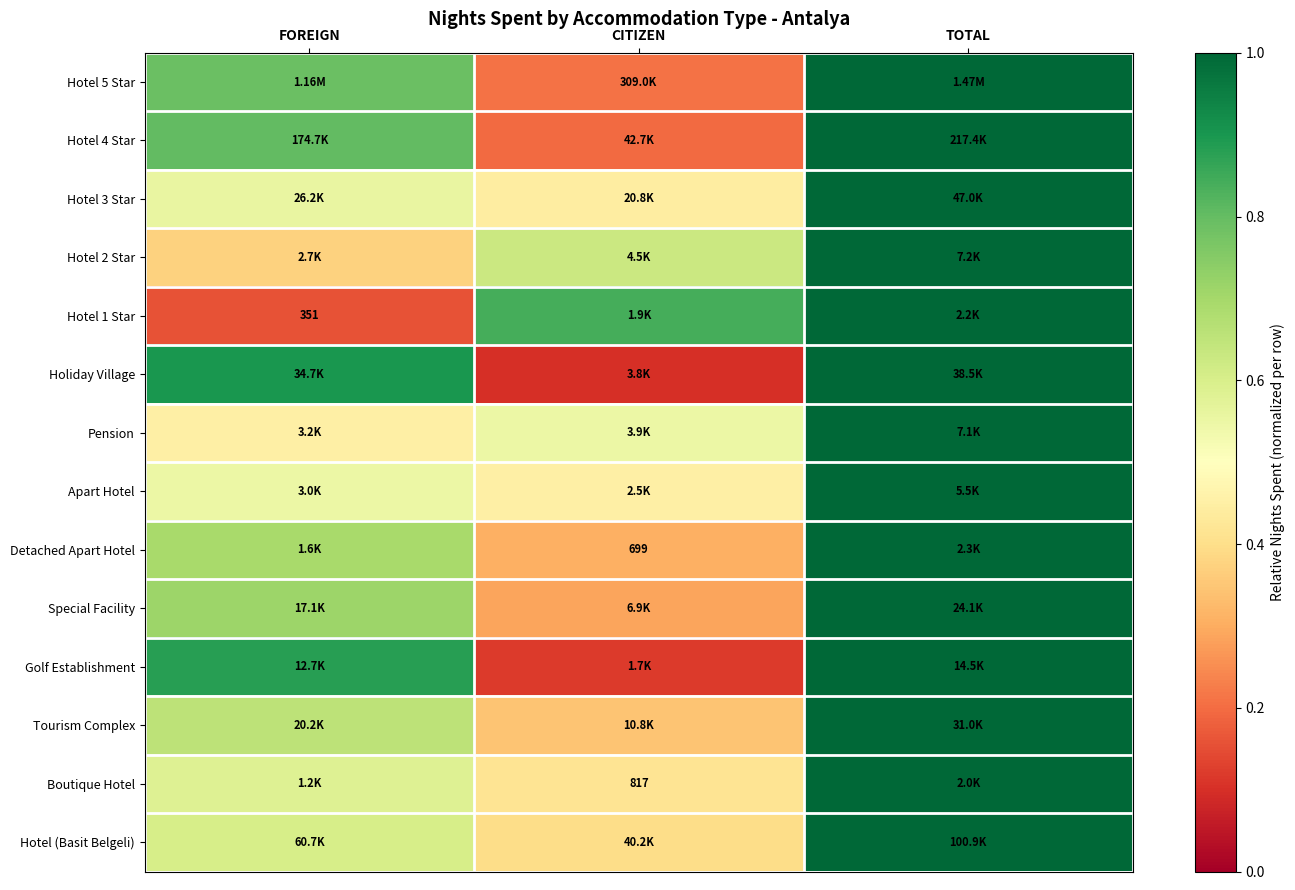

How many categories are shown in the chart?

3